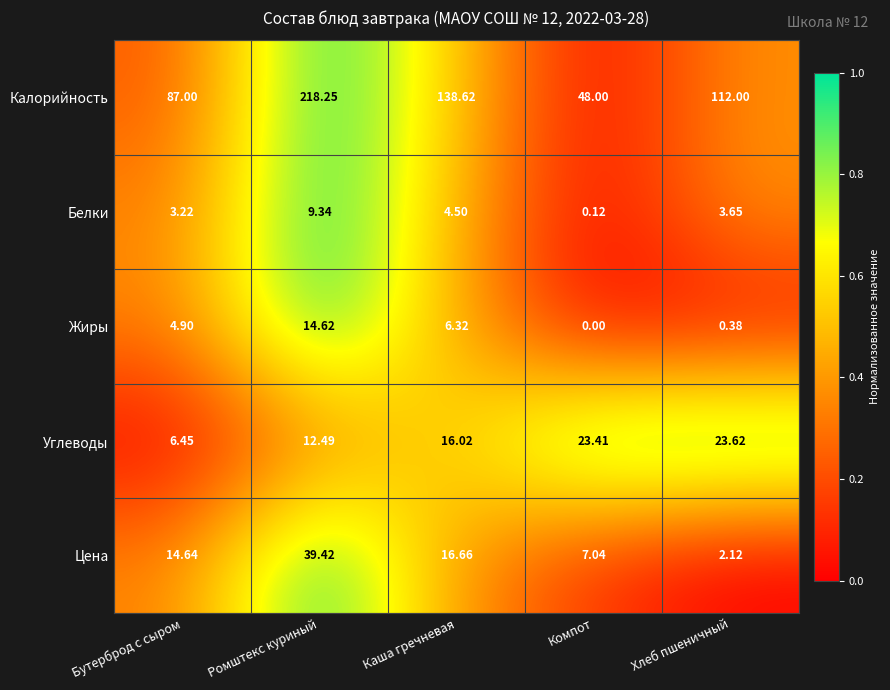

How many data points does each series have?

5